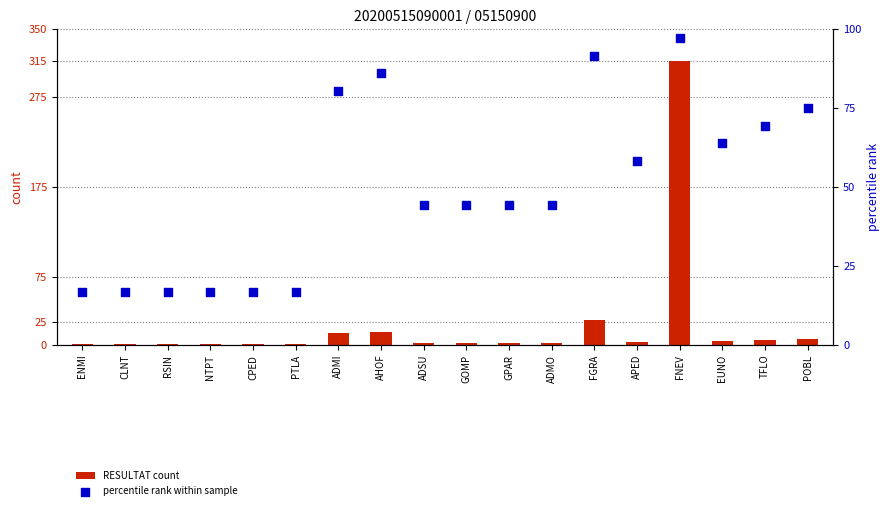

Which series has the largest Y range (max minus min)?

RESULTAT count